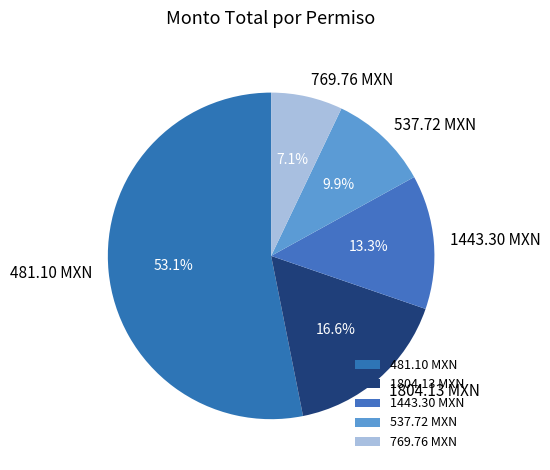

How many segments does this pie chart have?

5